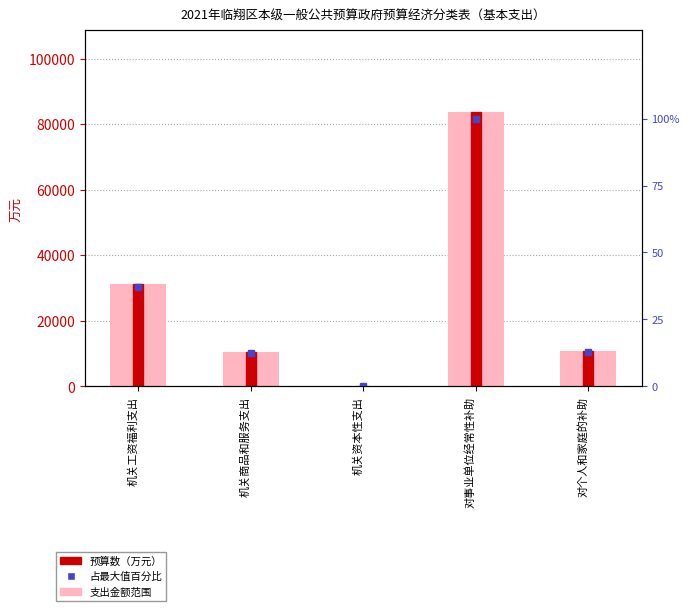

What is the difference between the highest and lowest values at 对事业单位经常性补助?

83448.0